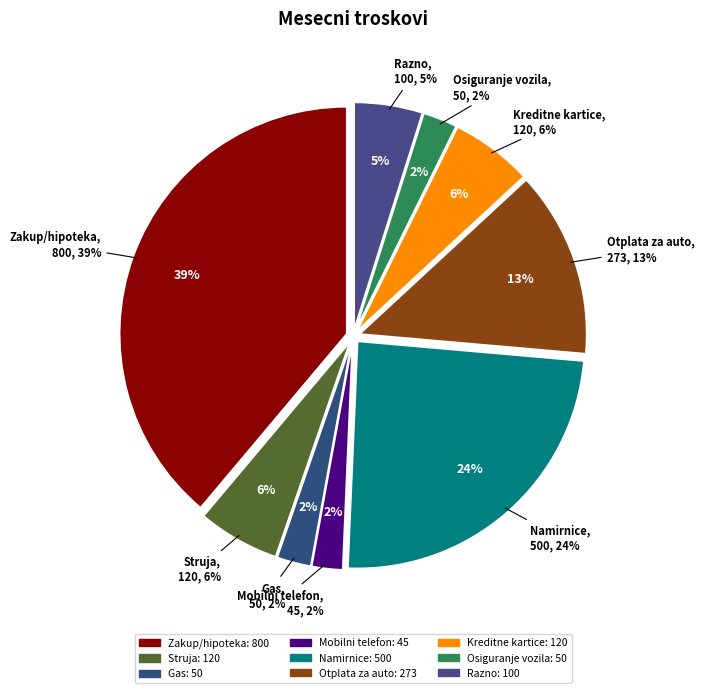

Count the number of slices in the pie.

9